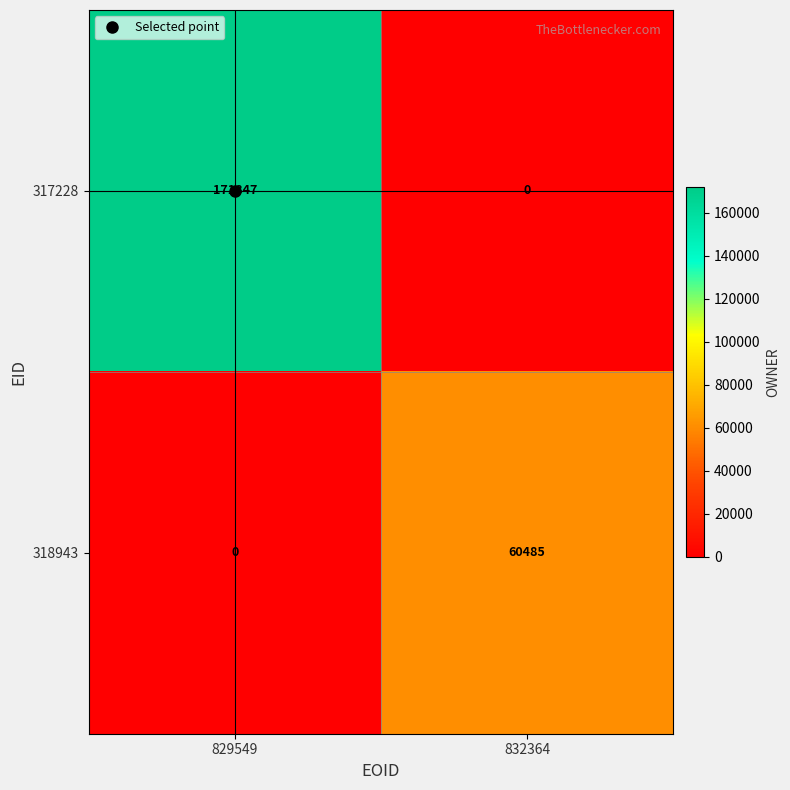

The 317228 series shows 83813 at 832364. True or false?

False